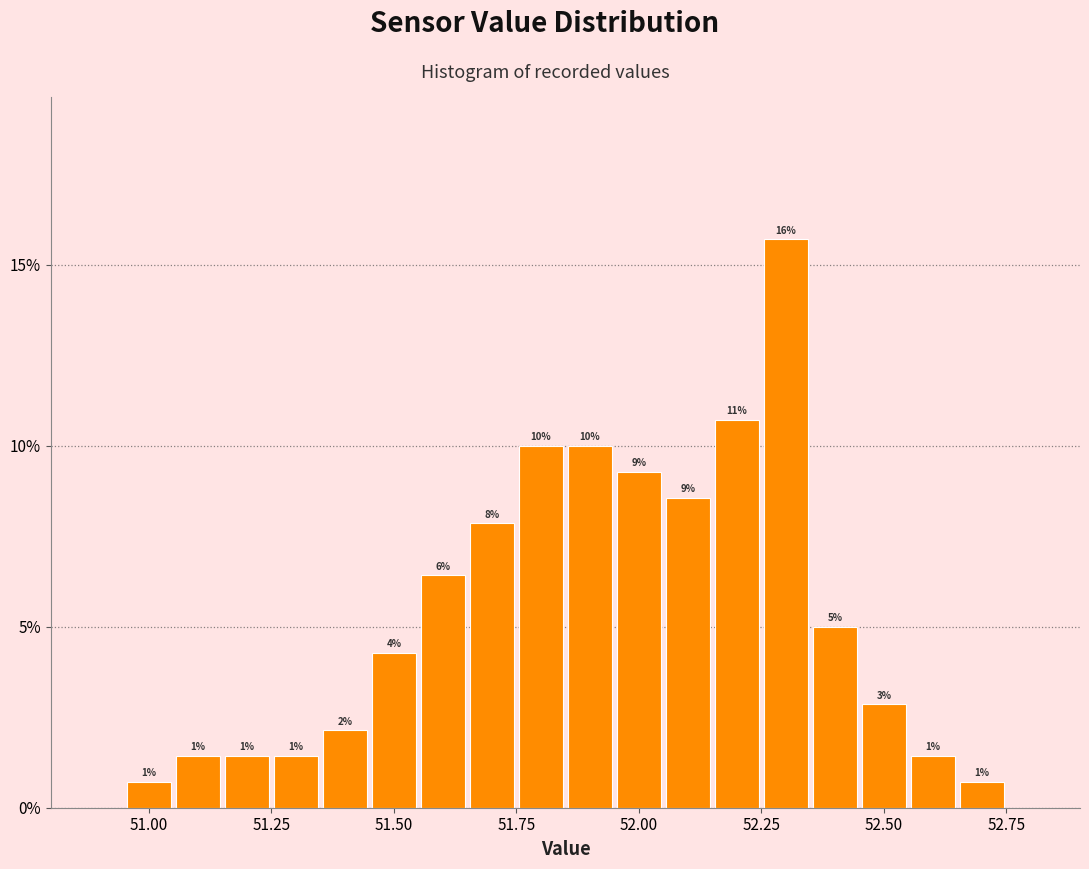

Read against the x-axis, roughly where is the centre of the tallest bar?

52.30